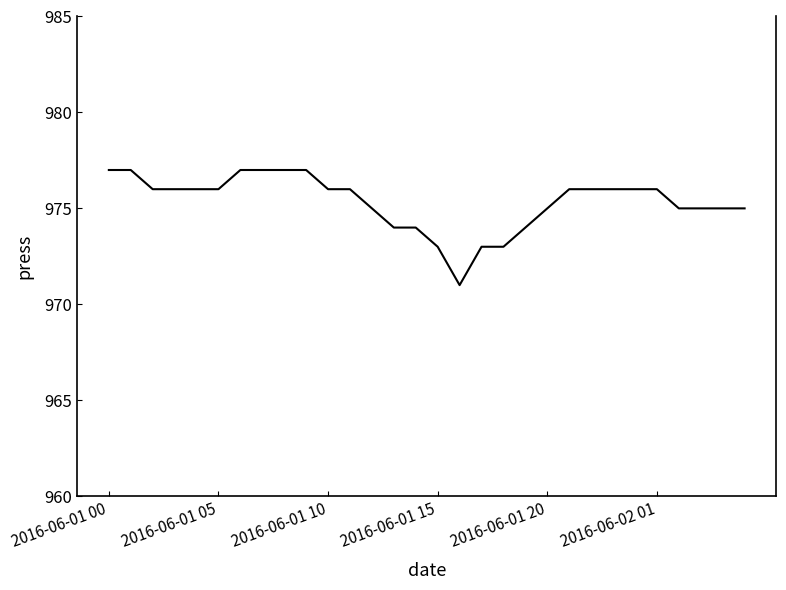

What is the maximum value shown in the chart?

977